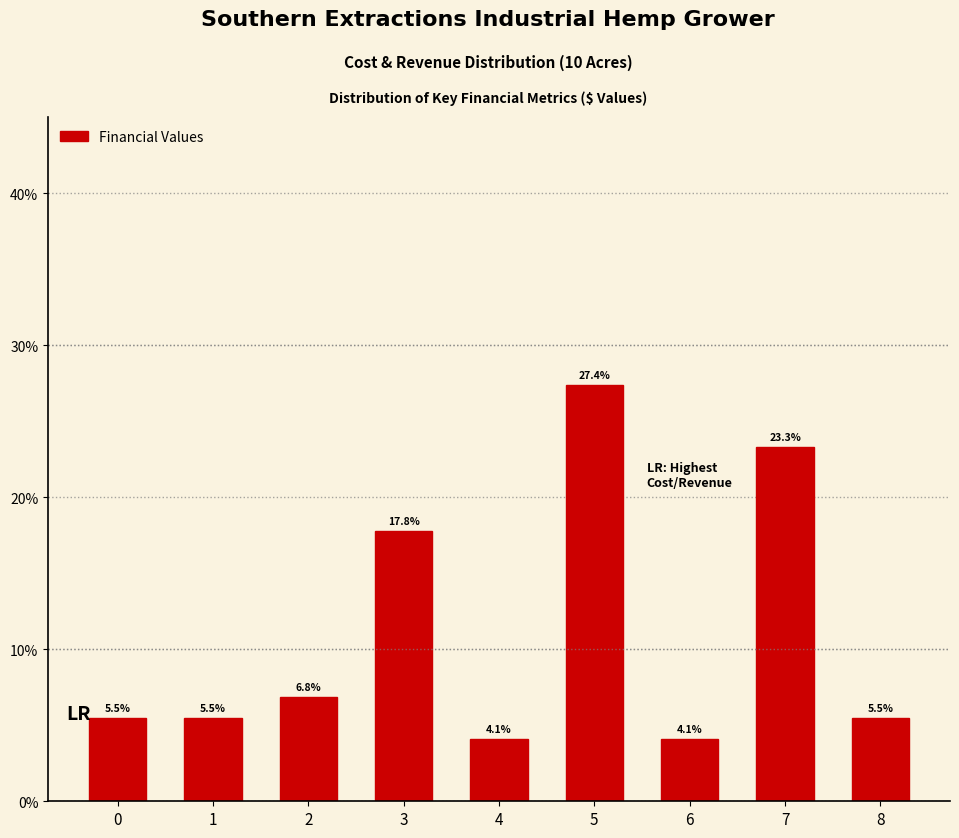

Reading left to right, transcribe all the data shown in this chart.

0=5.5	1=5.5	2=6.8	3=17.8	4=4.1	5=27.4	6=4.1	7=23.3	8=5.5